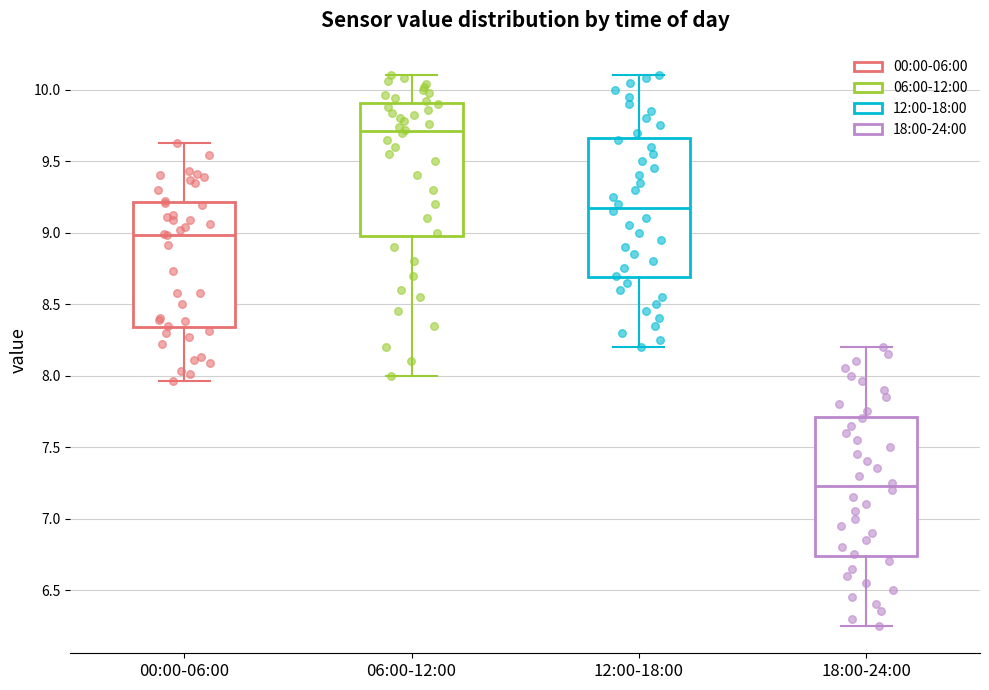

Which box has the lowest median line?

18:00-24:00